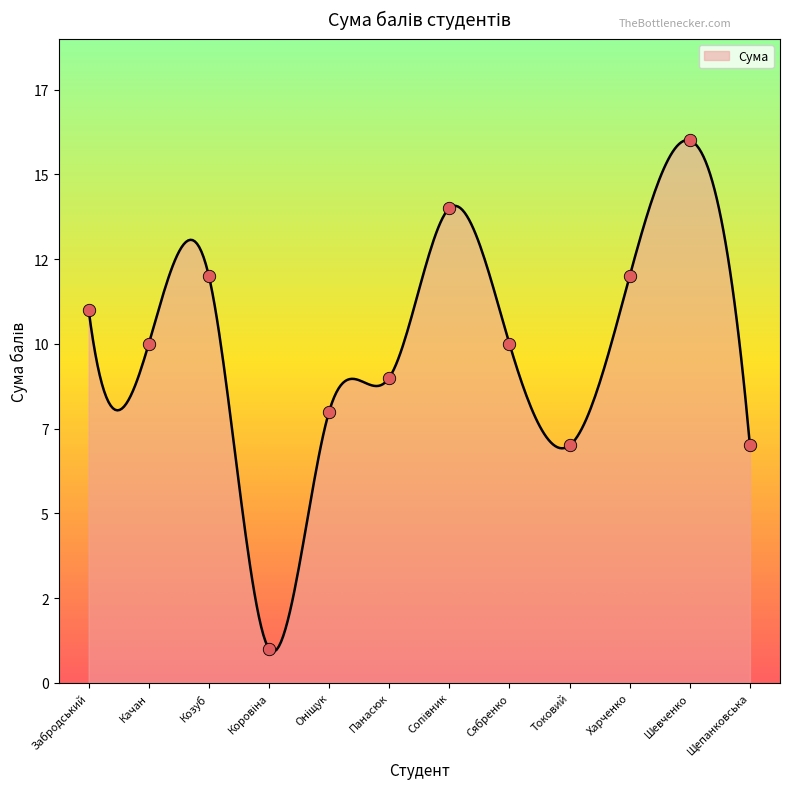

What is the change in value from Забродський to Шевченко?

+5